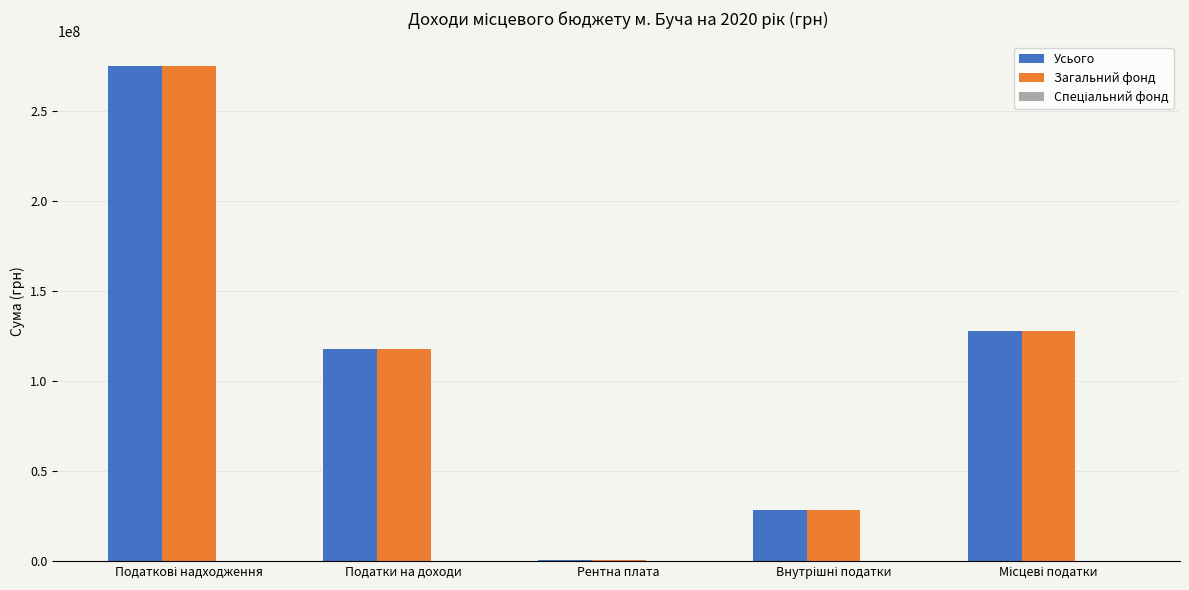

True or false: Загальний фонд has a value of 56796500 at Податки на доходи.

False